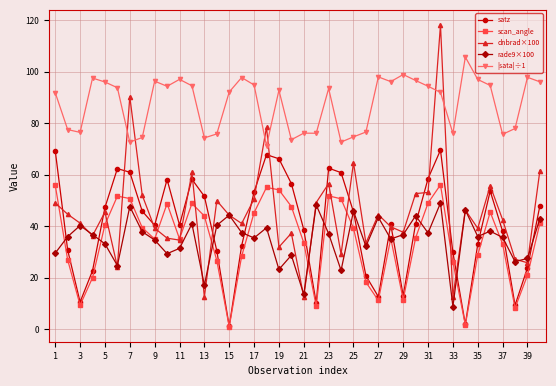

Which series has the largest total across all categories?

|sata|÷1